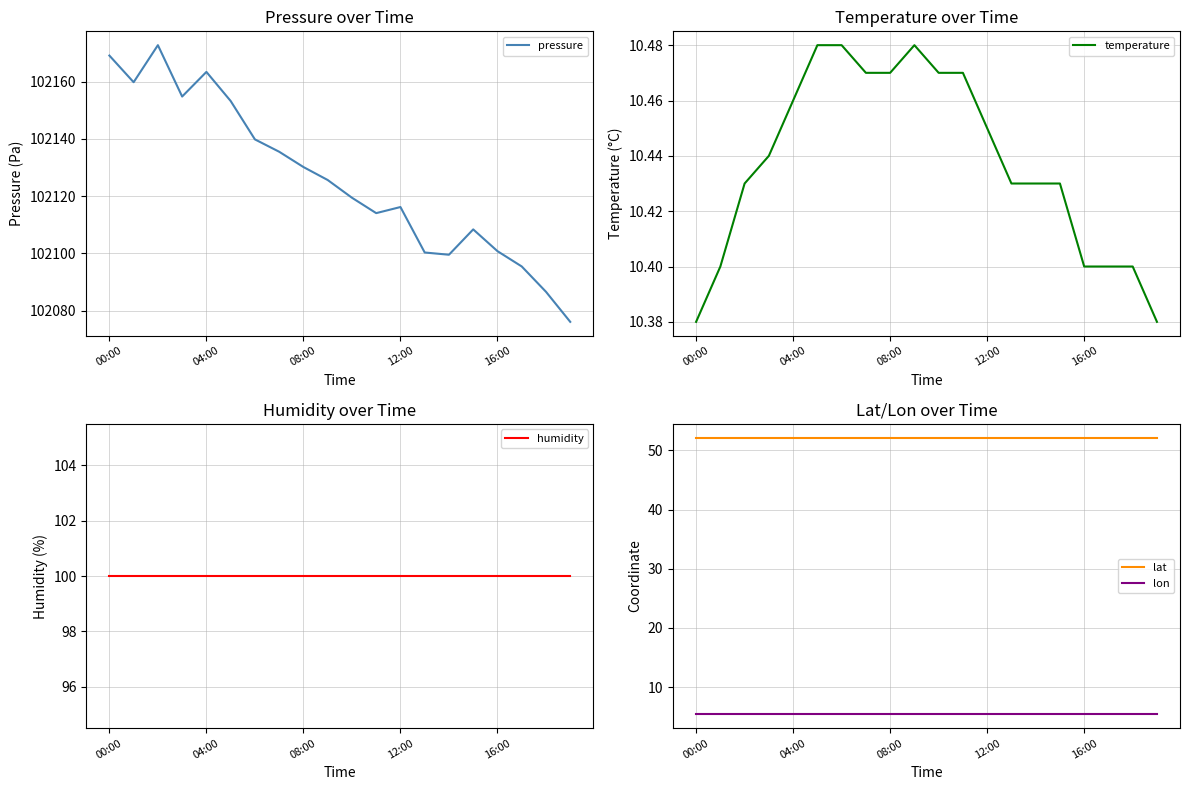

What is the highest value of the lon series?

5.4